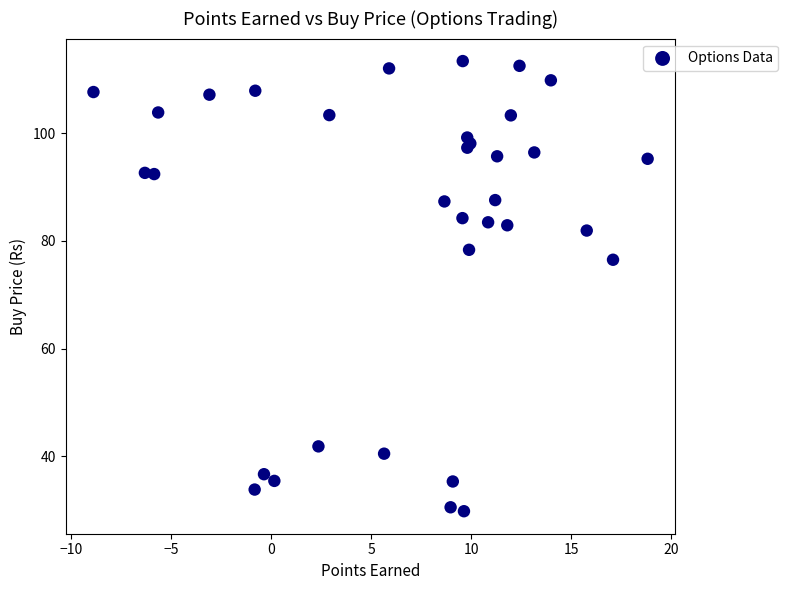

What Y value in the scatter plot is closest to 71?

76.5